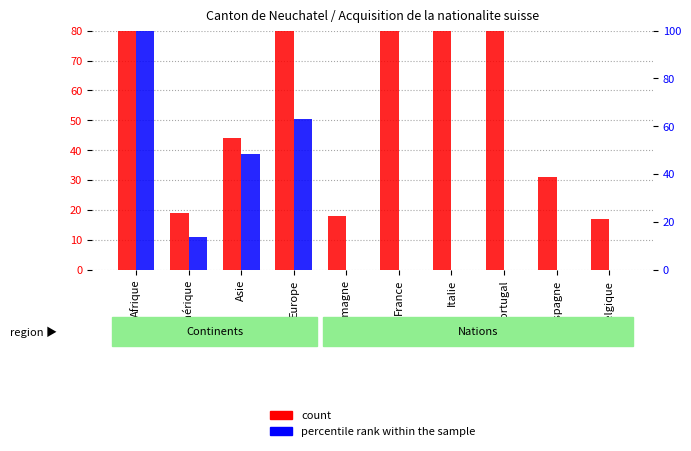

What is the average value of the percentile rank within the sample series?

22.5